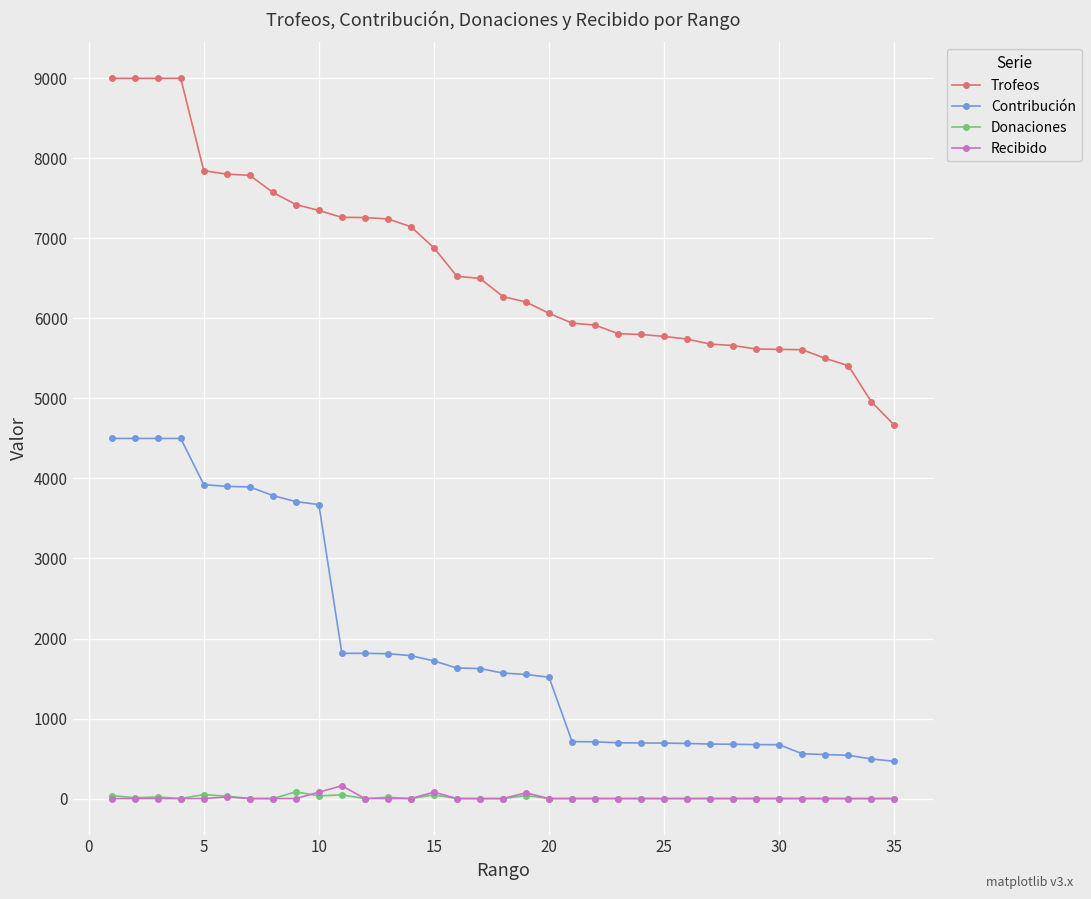

True or false: Trofeos and Recibido intersect in this chart.

False